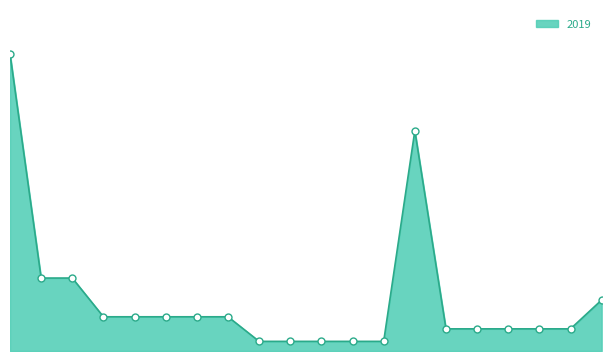

Is this an area chart (filled region under the line)?

Yes